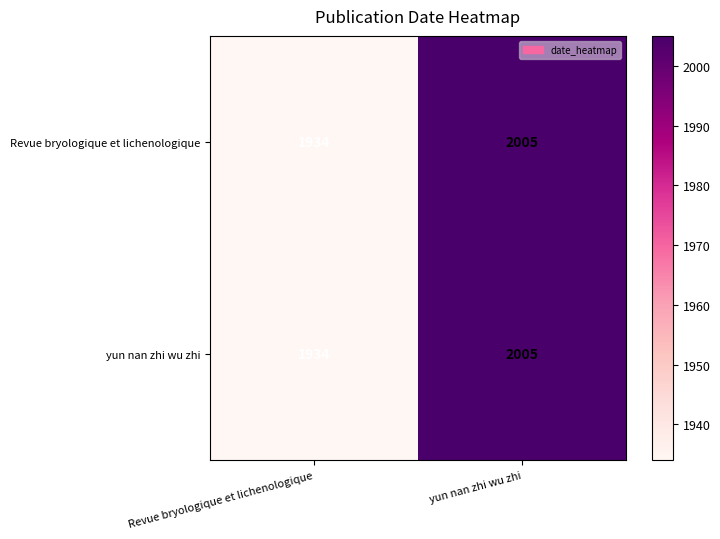

What is the approximate value of yun nan zhi wu zhi at yun nan zhi wu zhi?

2005